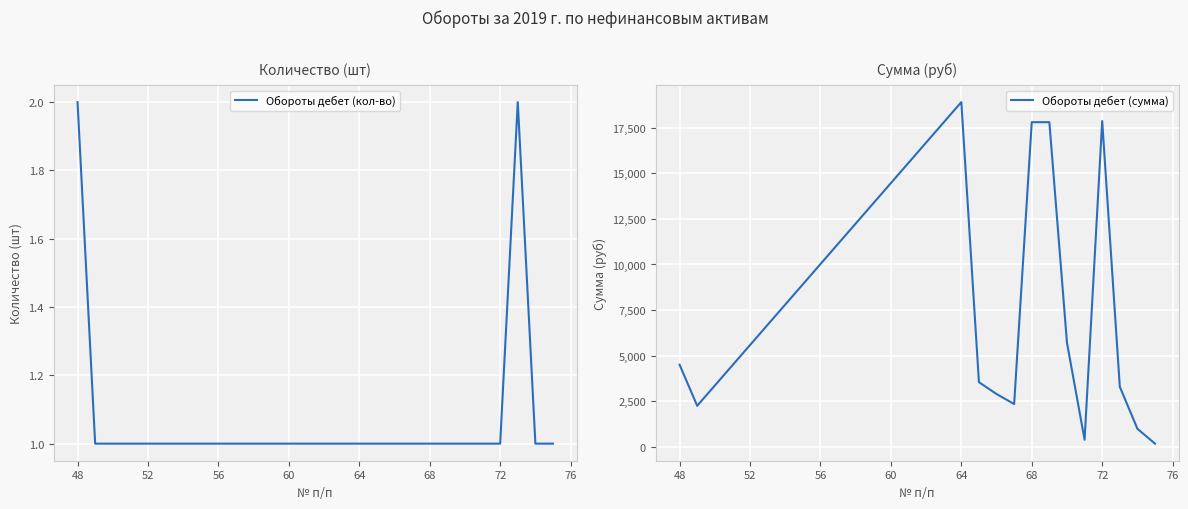

True or false: Обороты дебет (кол-во) has more than 2 points higher than both neighbors.

False